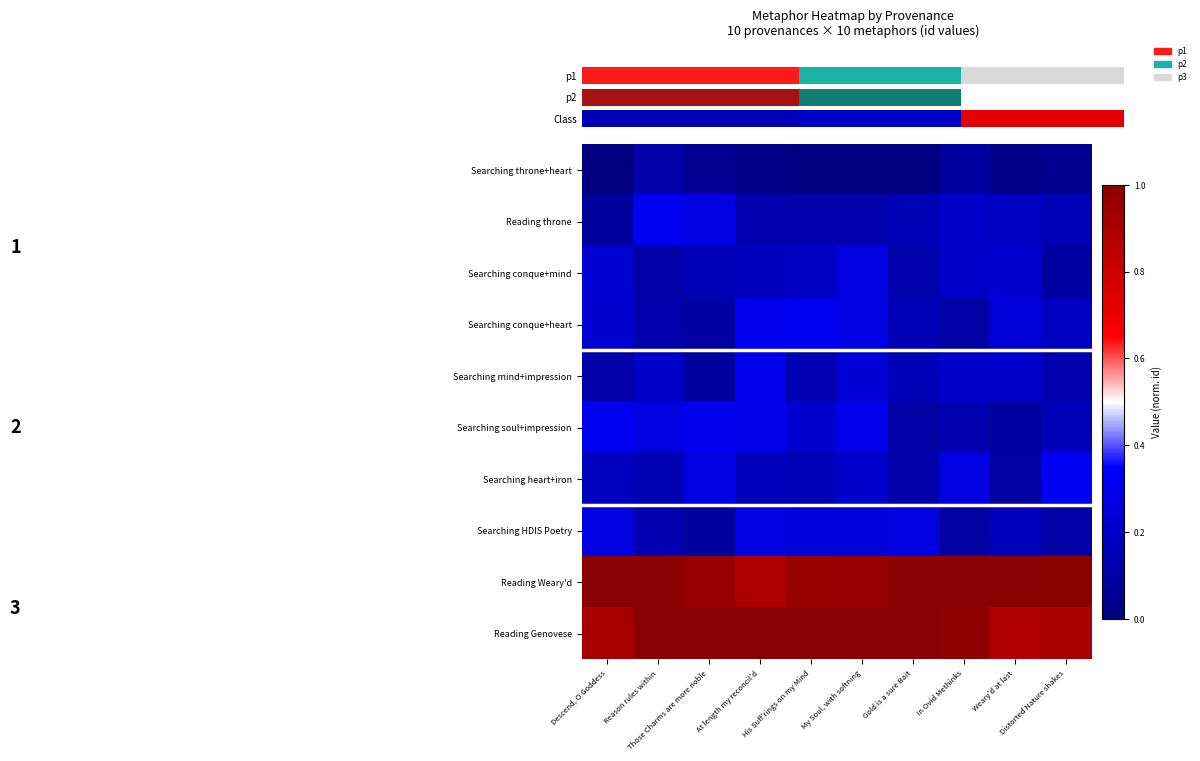

Read the Reading throne value at Weary'd at last.

0.2